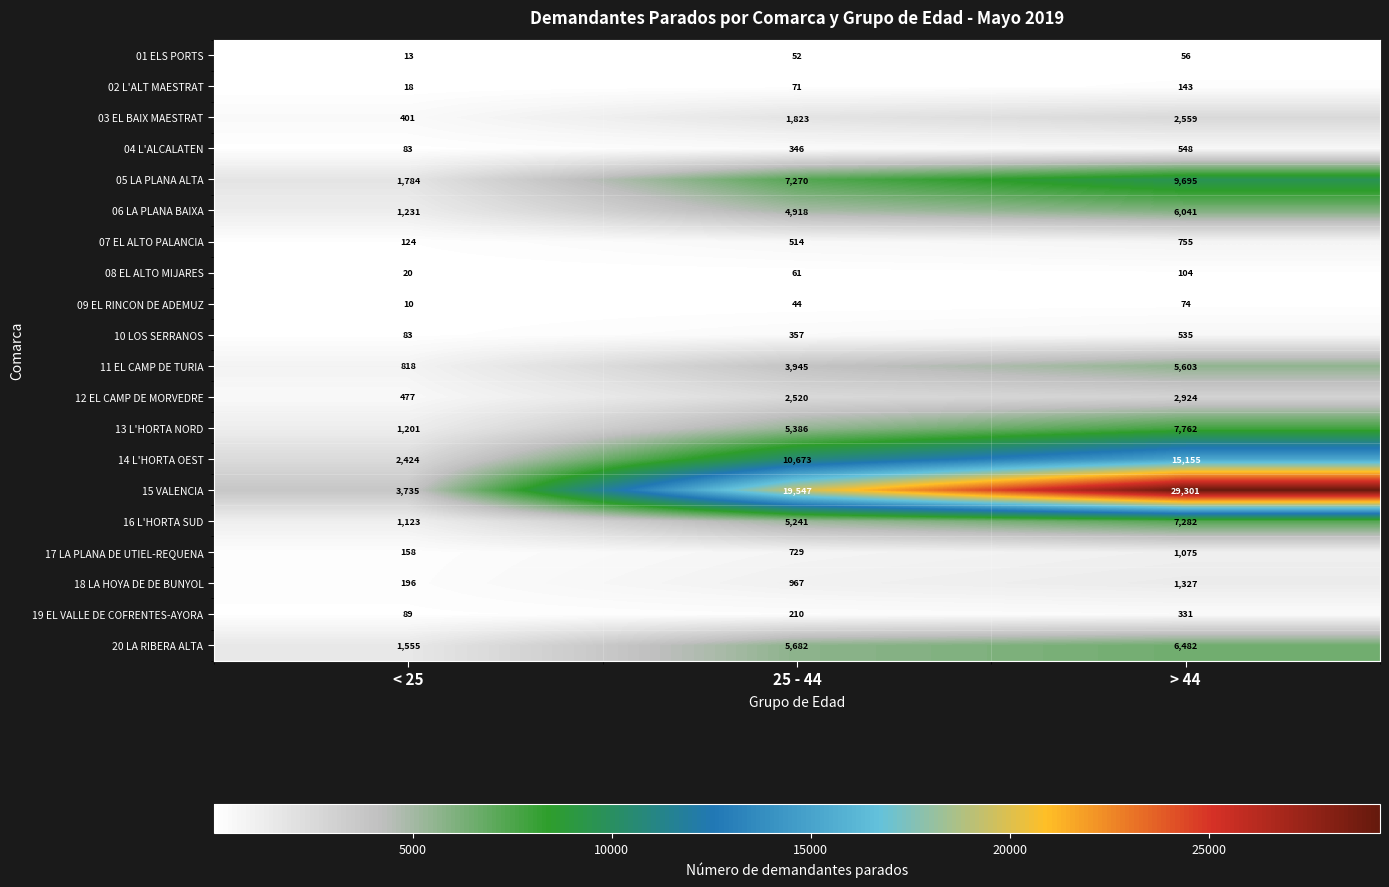

Is it true that 08 EL ALTO MIJARES equals 94 at 25 - 44?

False